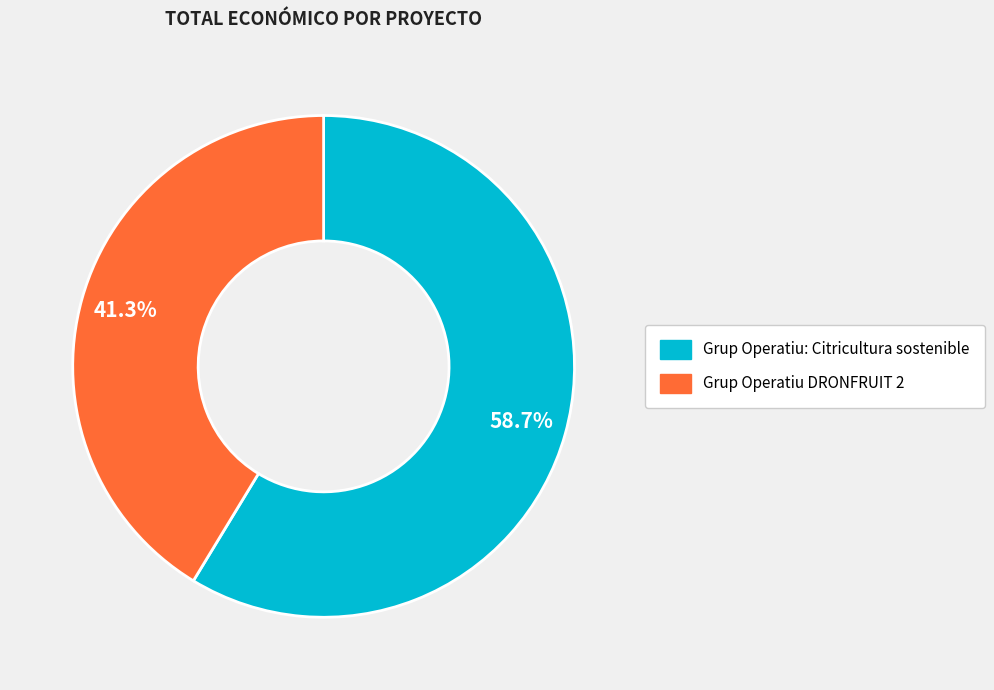

To the nearest percent, what is the difference between the Grup Operatiu DRONFRUIT 2 and Grup Operatiu: Citricultura sostenible slice percentages?

17%